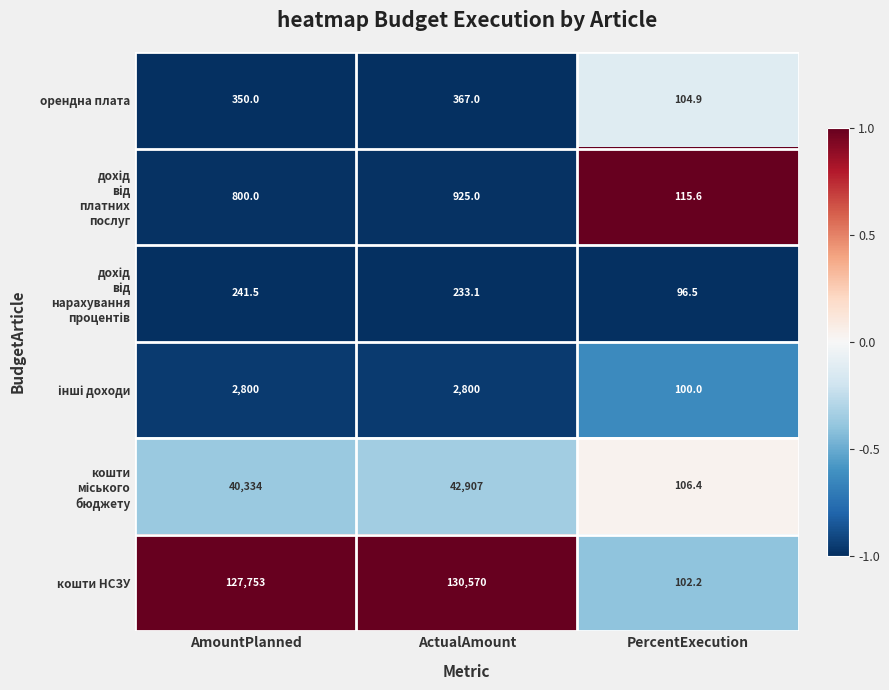

Which series has the largest range (max minus min)?

кошти НСЗУ